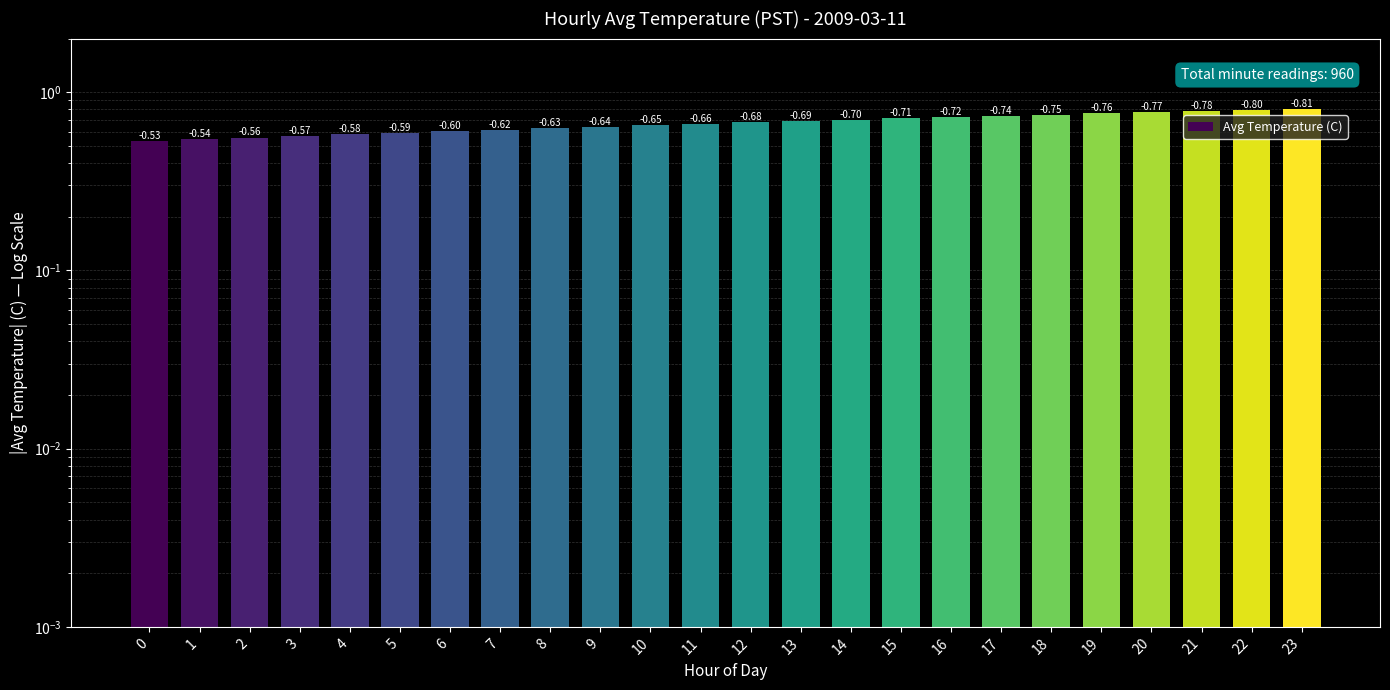

The value at 17 is 0.7. True or false?

True